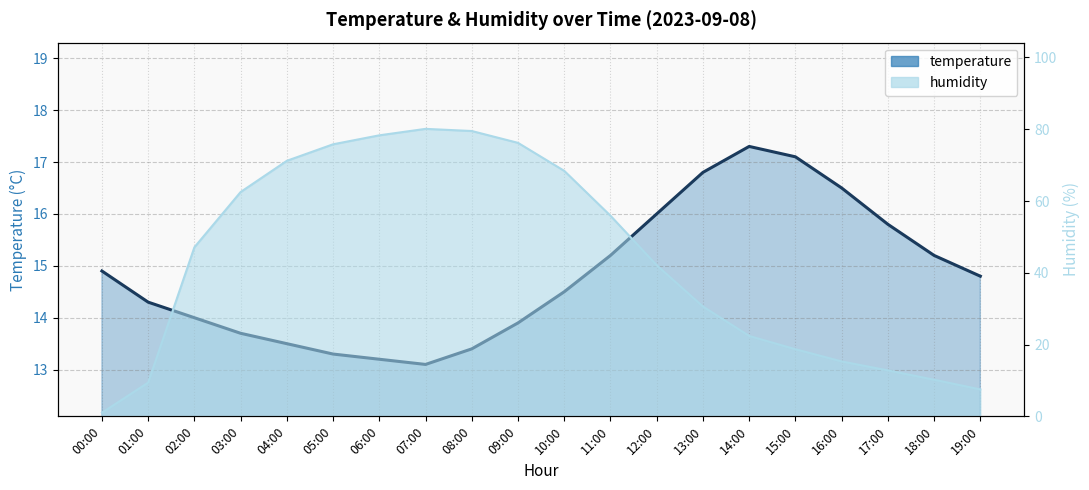

At which category does the chart reach its minimum across all series?

00:00